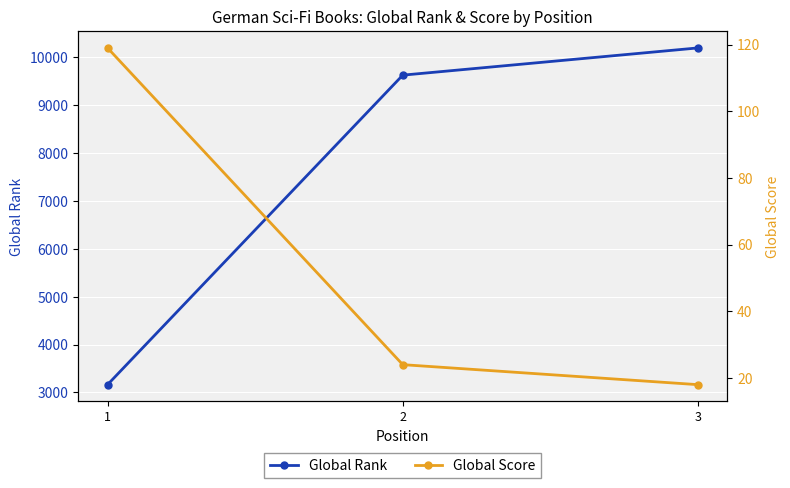

What is the difference between the maximum and minimum values in the Global Rank series?

7037